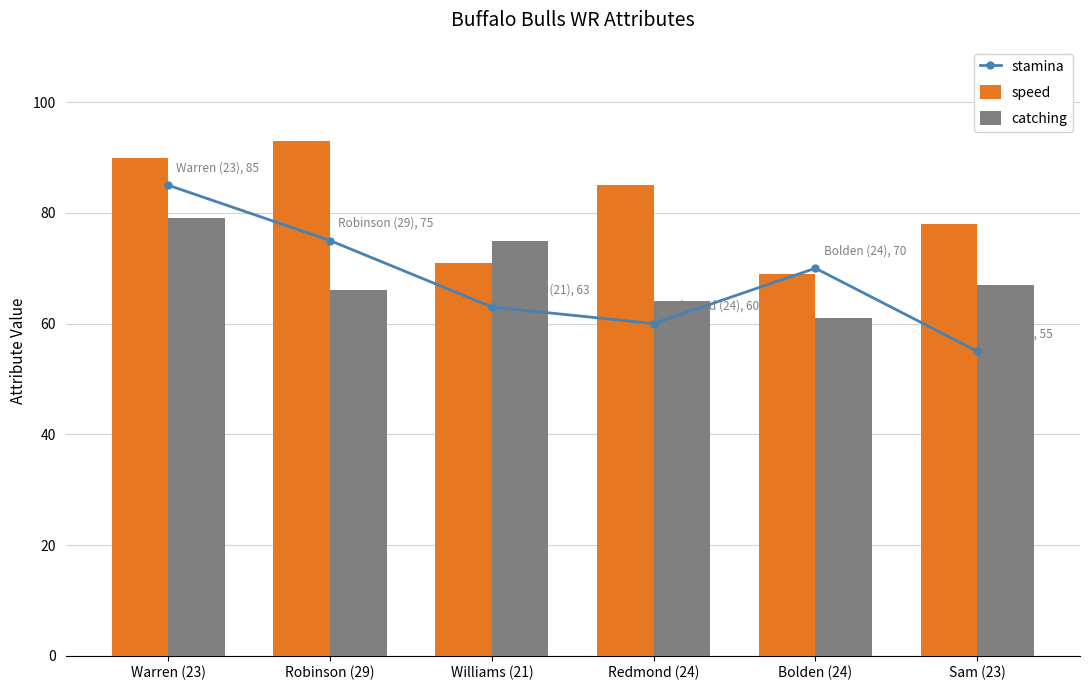

What is the total value across all series at Williams (21)?

209